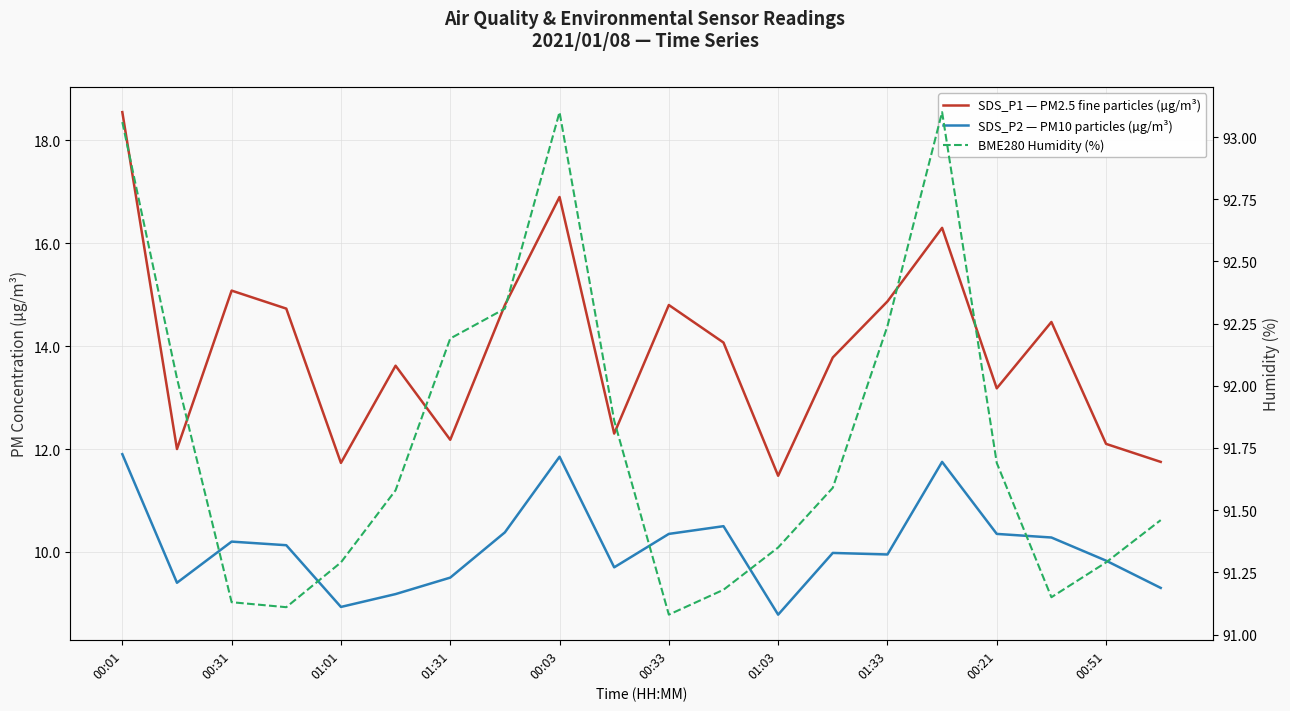

List the series in order of their peak value, highest first.

BME280 Humidity (%), SDS_P1 — PM2.5 fine particles (µg/m³), SDS_P2 — PM10 particles (µg/m³)